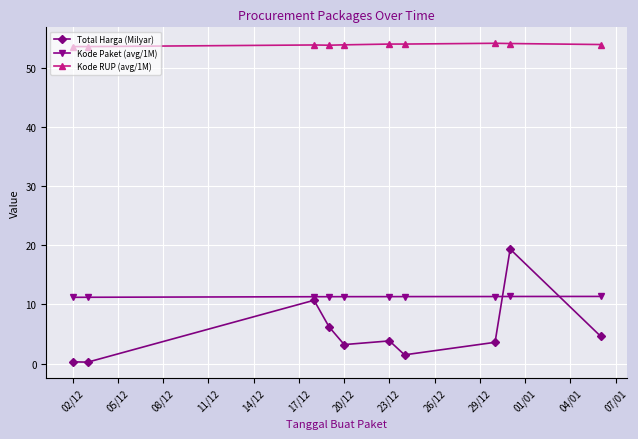

True or false: Kode RUP (avg/1M) and Total Harga (Milyar) intersect in this chart.

False